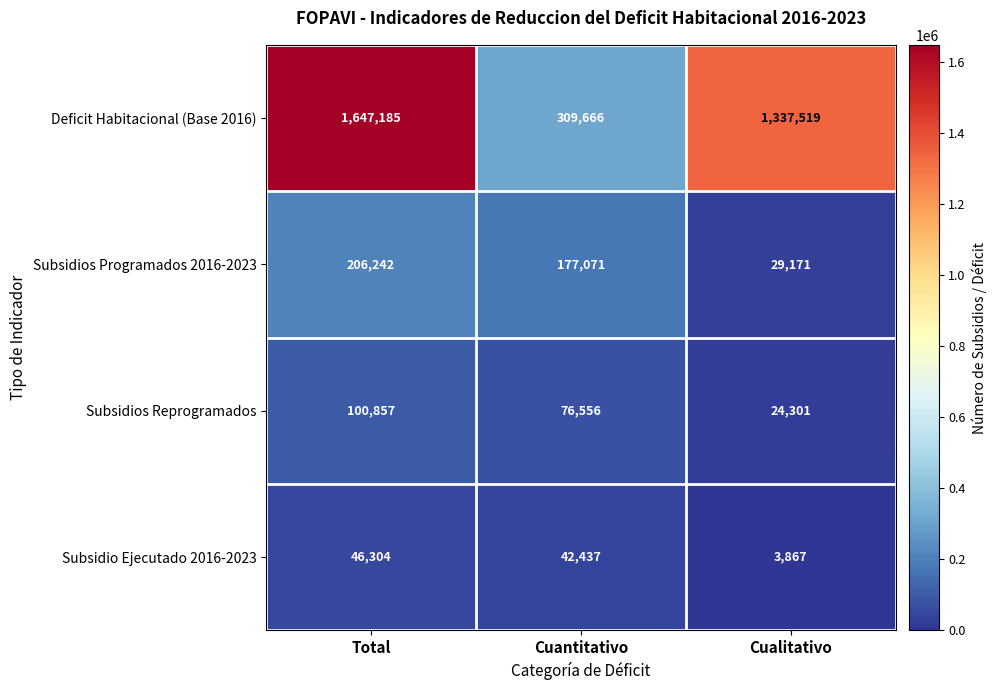

What is the greatest value displayed?

1647185